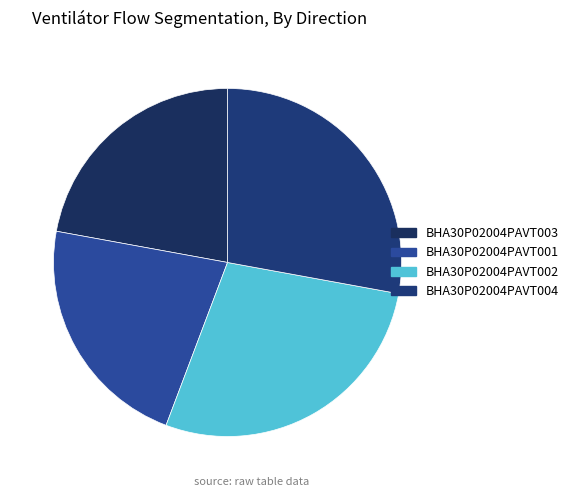

Rank the categories by value from lowest to highest.

BHA30P02004PAVT003, BHA30P02004PAVT001, BHA30P02004PAVT002, BHA30P02004PAVT004